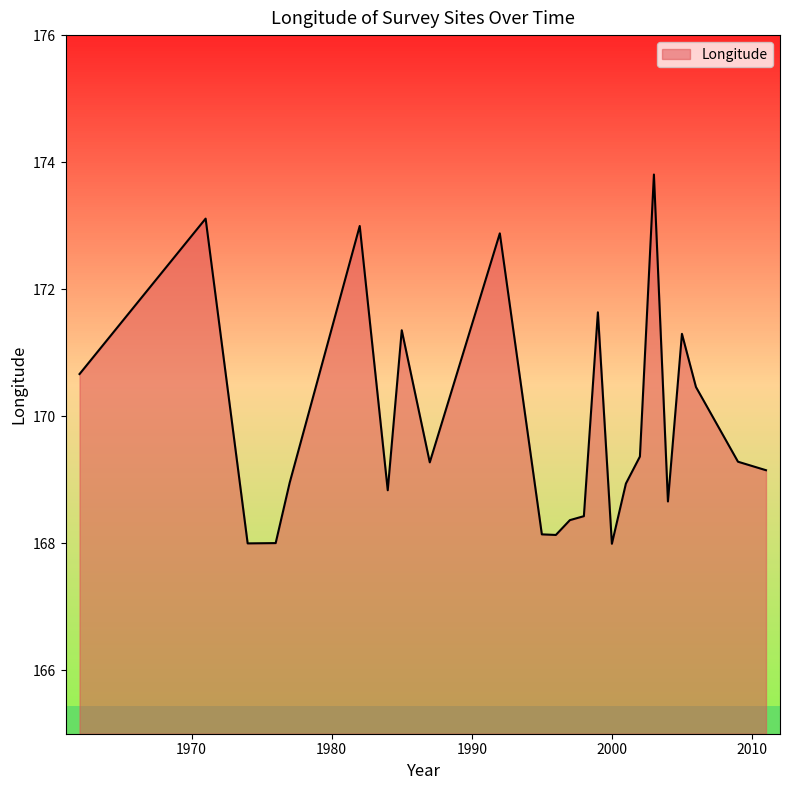

What is the greatest value displayed?

173.8